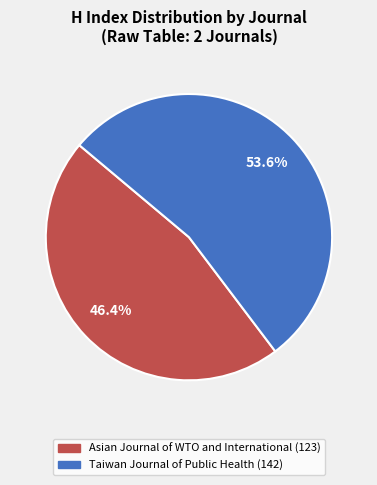

To the nearest percent, what is the difference between the Taiwan Journal of Public Health and Asian Journal of WTO and International slice percentages?

7%